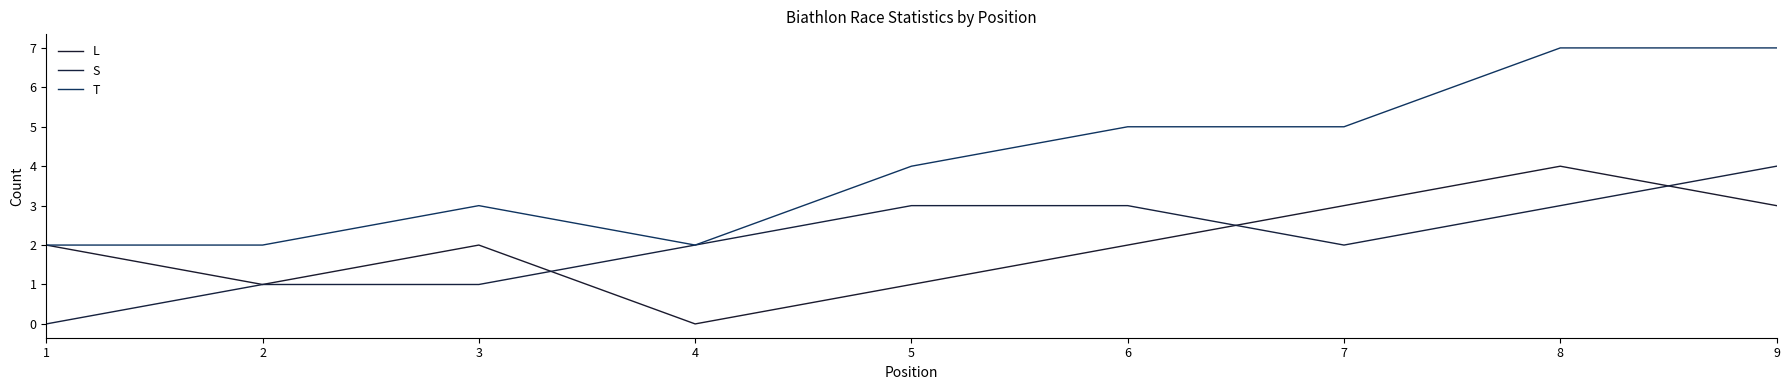

What is the value of the L point at the 8th from the left?

4